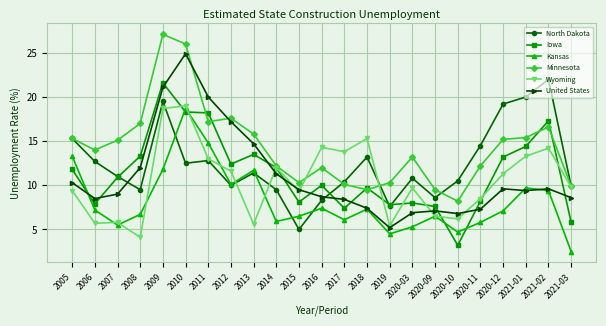

In United States, how many points are lower than both neighbors (excluding endpoints)?

4